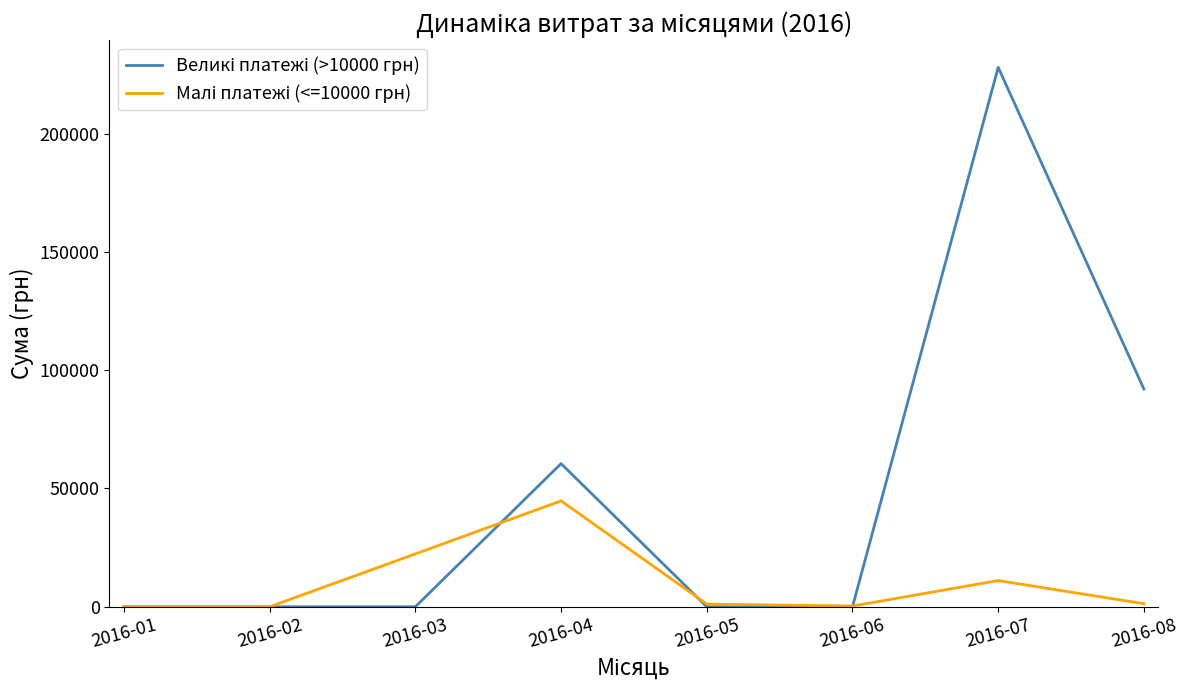

At which category is the sum across all series the highest?

2016-07